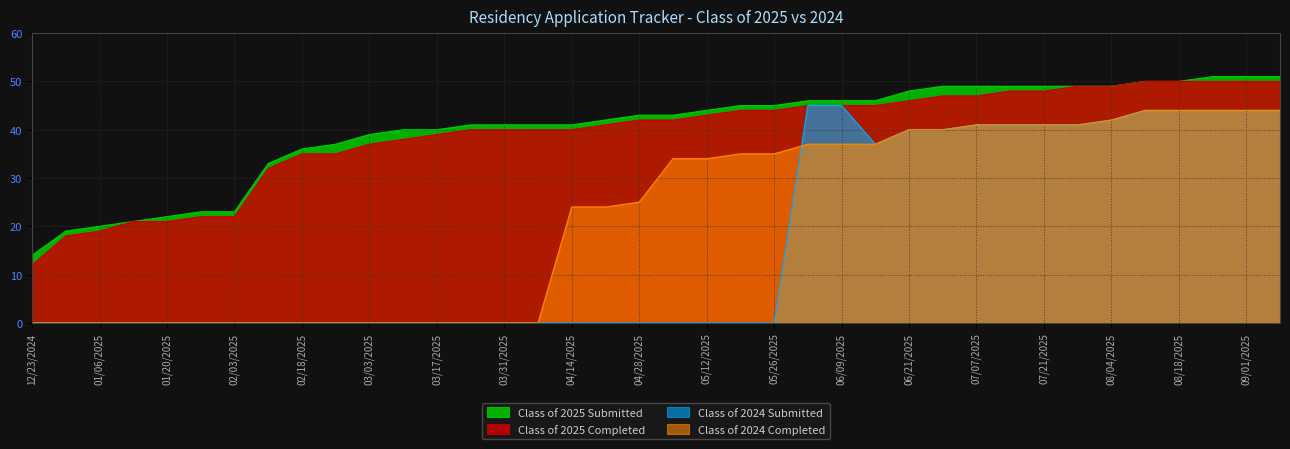

What are all the series names shown in the legend?

Class of 2025 Submitted, Class of 2025 Completed, Class of 2024 Submitted, Class of 2024 Completed